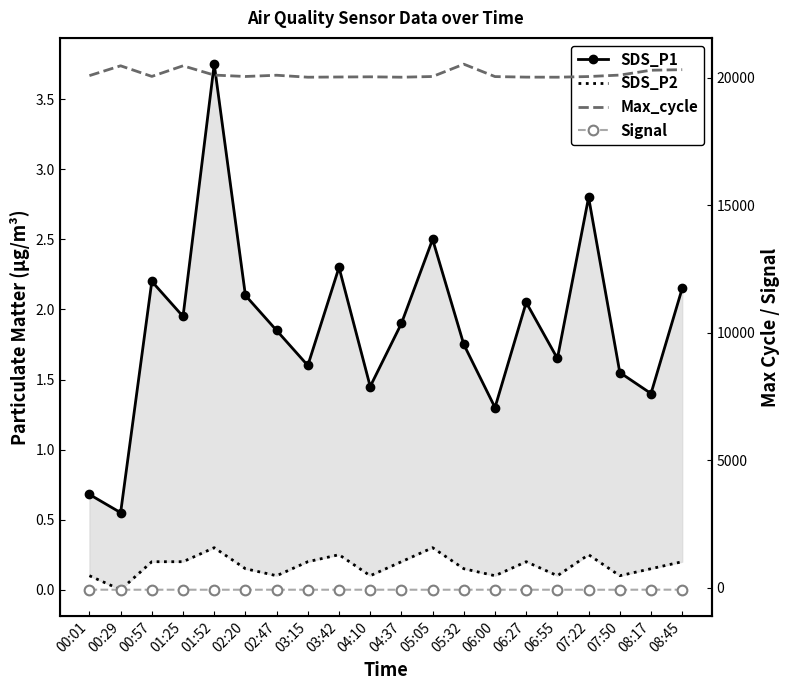

What is the label of the 20th point from the left?

08:45